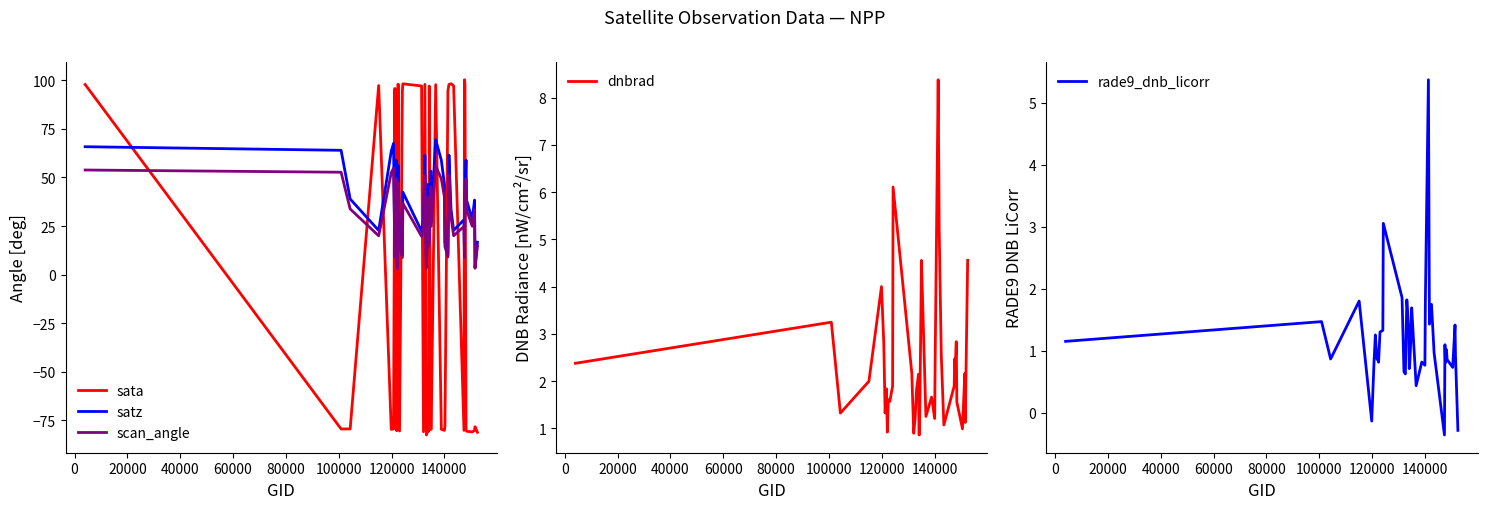

What is the minimum value for dnbrad?

0.9